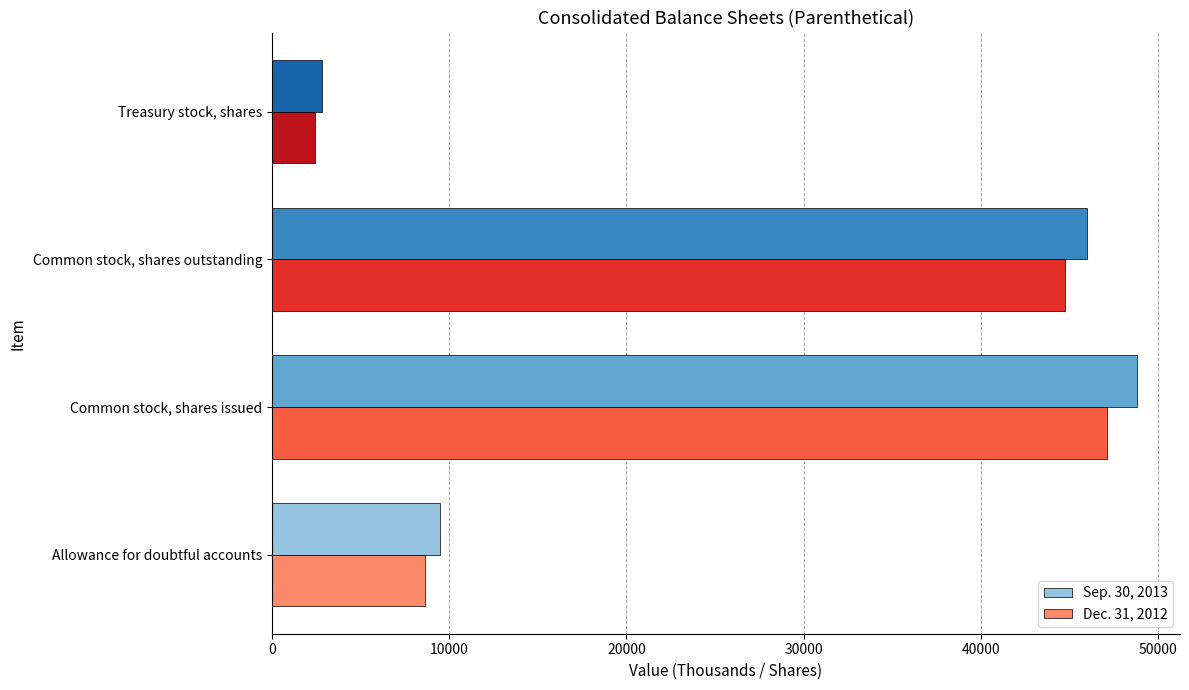

List the labels in order of Sep. 30, 2013 value, smallest first.

Treasury stock, shares, Allowance for doubtful accounts, Common stock, shares outstanding, Common stock, shares issued